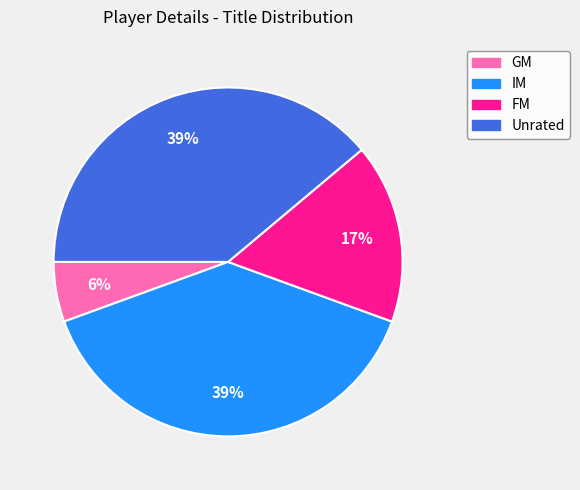

To the nearest percent, what is the average slice percentage?

25%